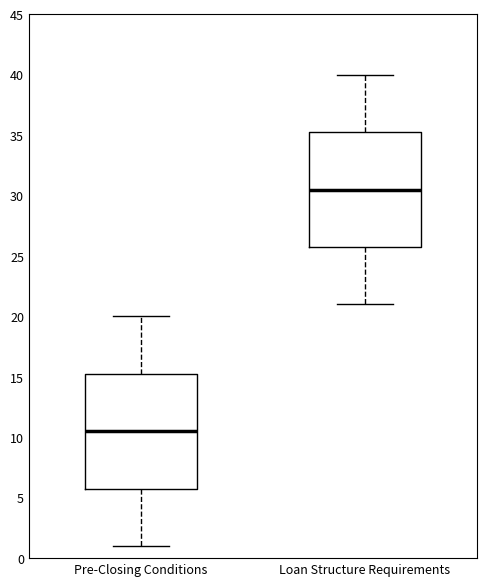

Which box's median line is the lowest?

Pre-Closing Conditions